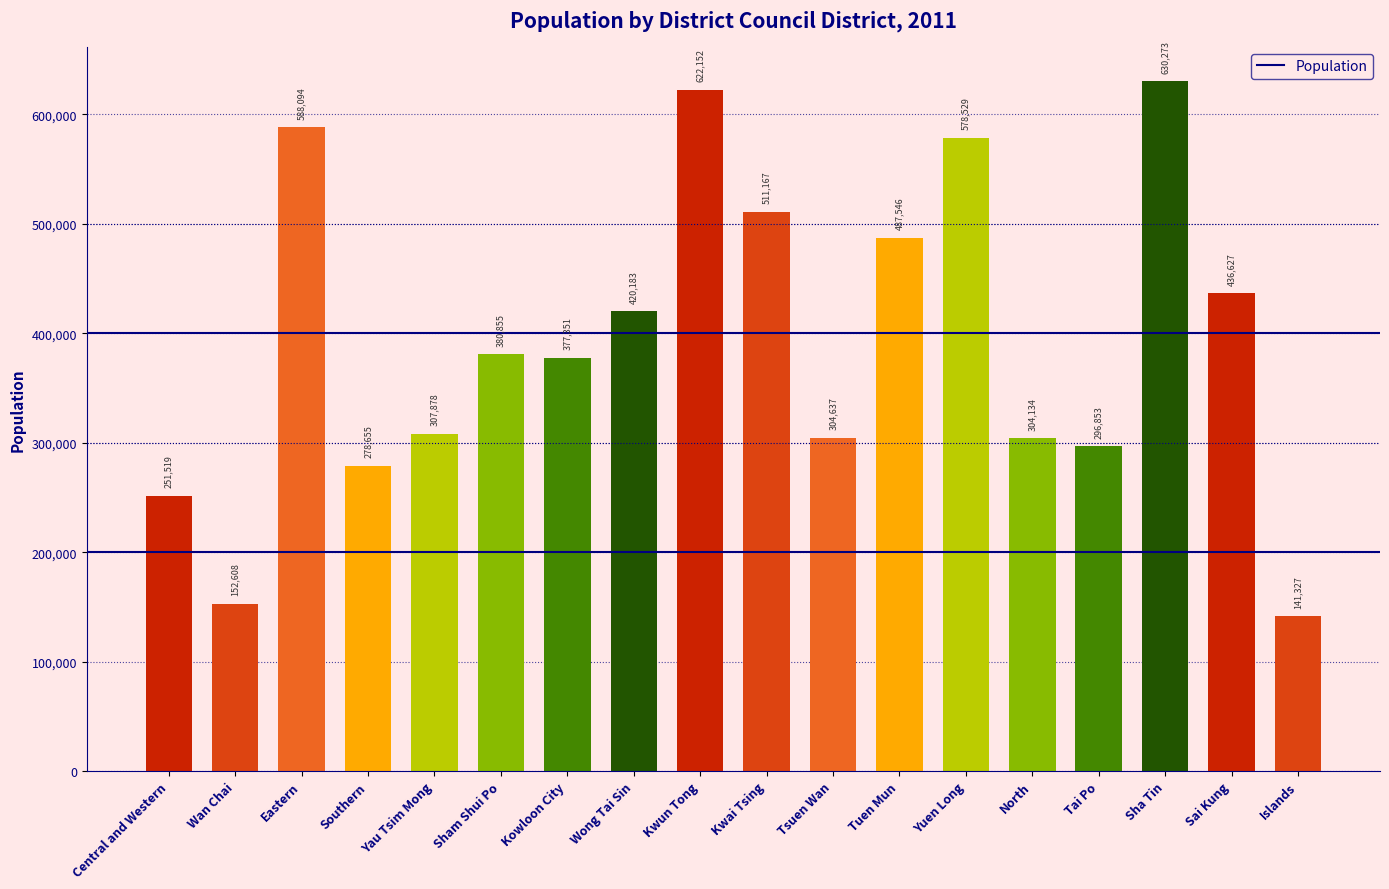

Read the value at Central and Western.

251519